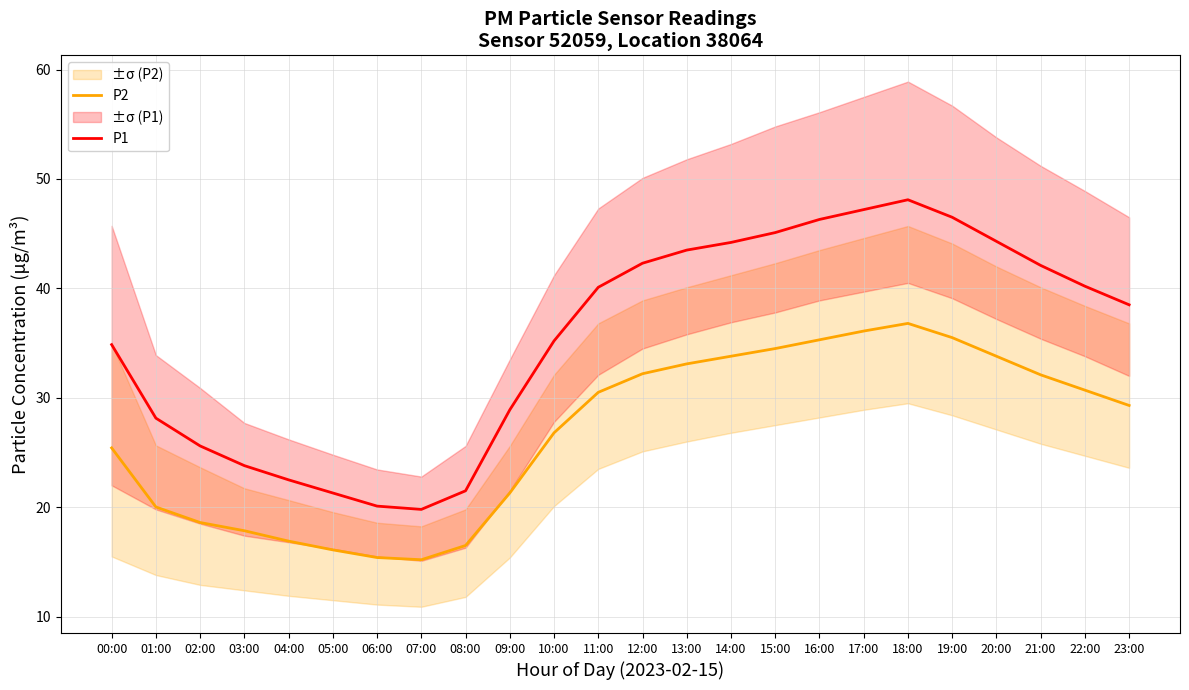

List the series in order of their overall mean, highest first.

P1, P2